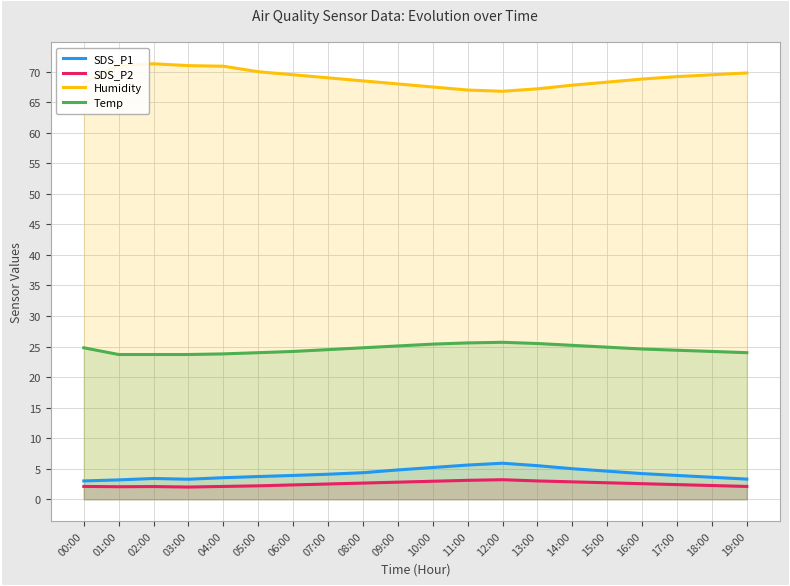

True or false: SDS_P2 and Humidity cross at least once.

False